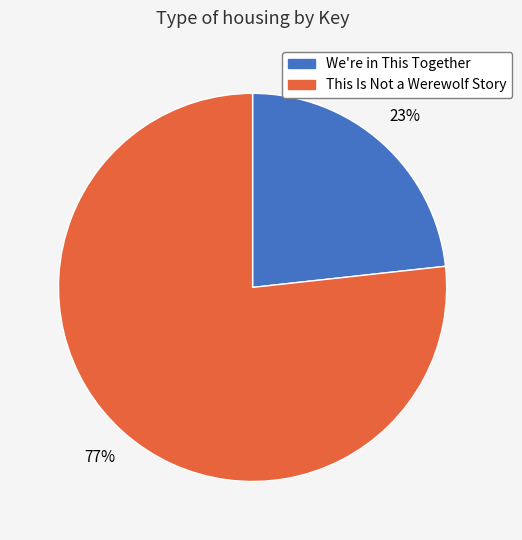

Which category accounts for the majority?

This Is Not a Werewolf Story